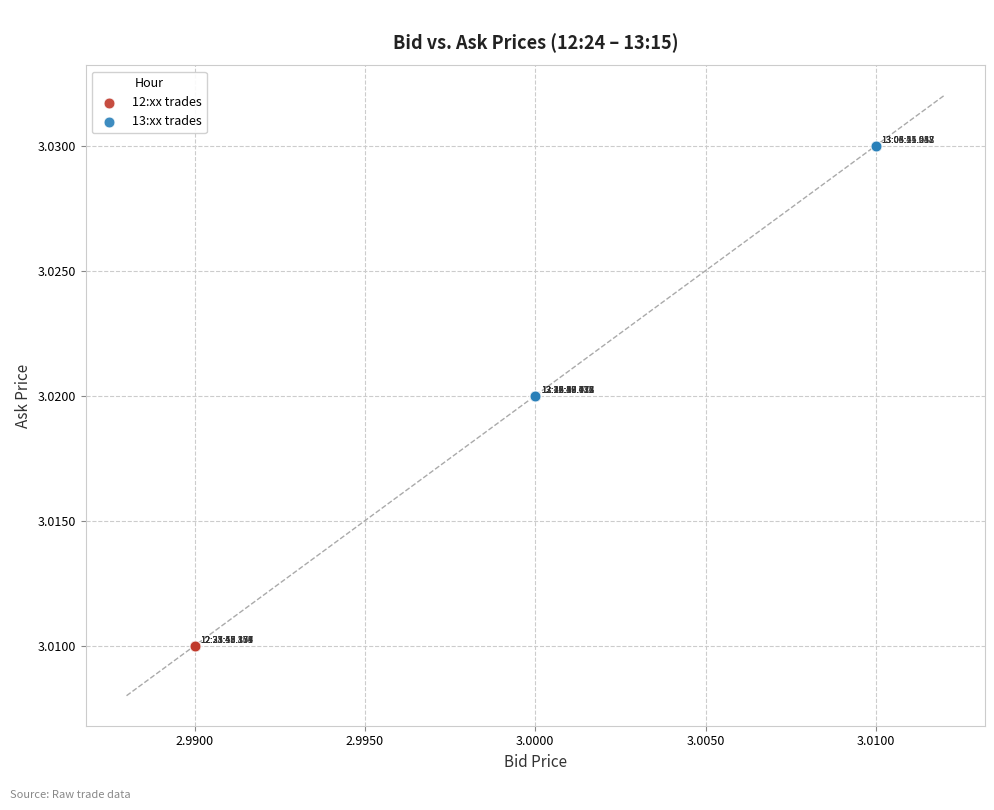

Which series contains the highest Y value?

13:xx trades